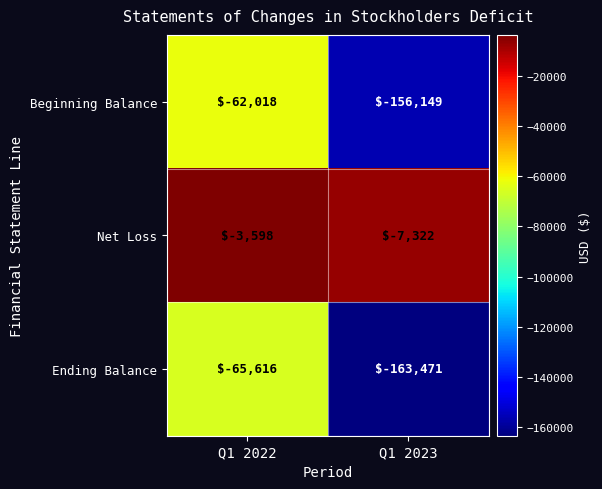

What is the difference between the highest and lowest values at Q1 2023?

156149